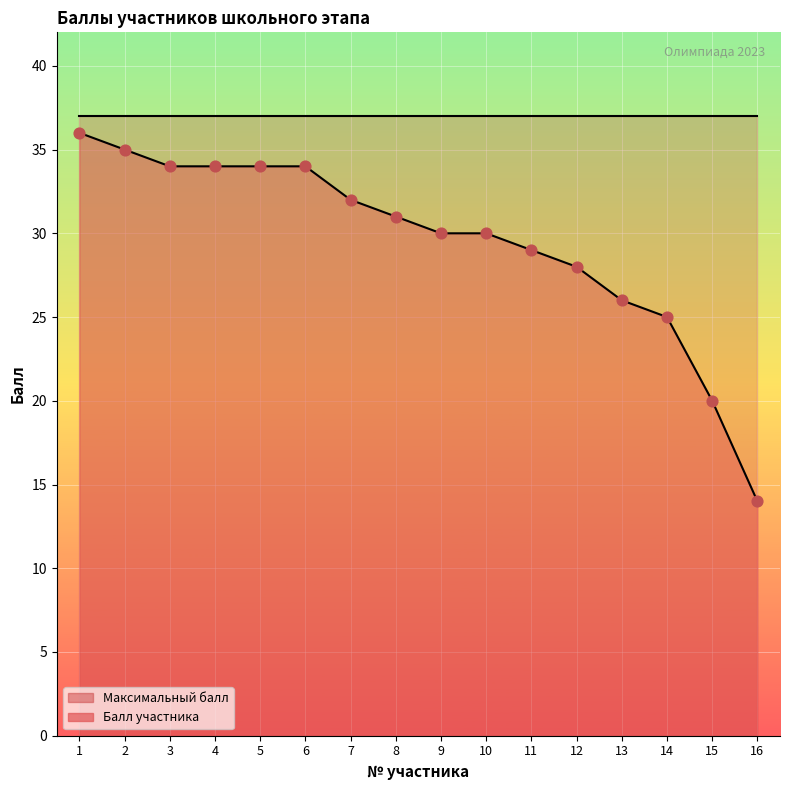

Which has a higher value, 13 or 15?

13